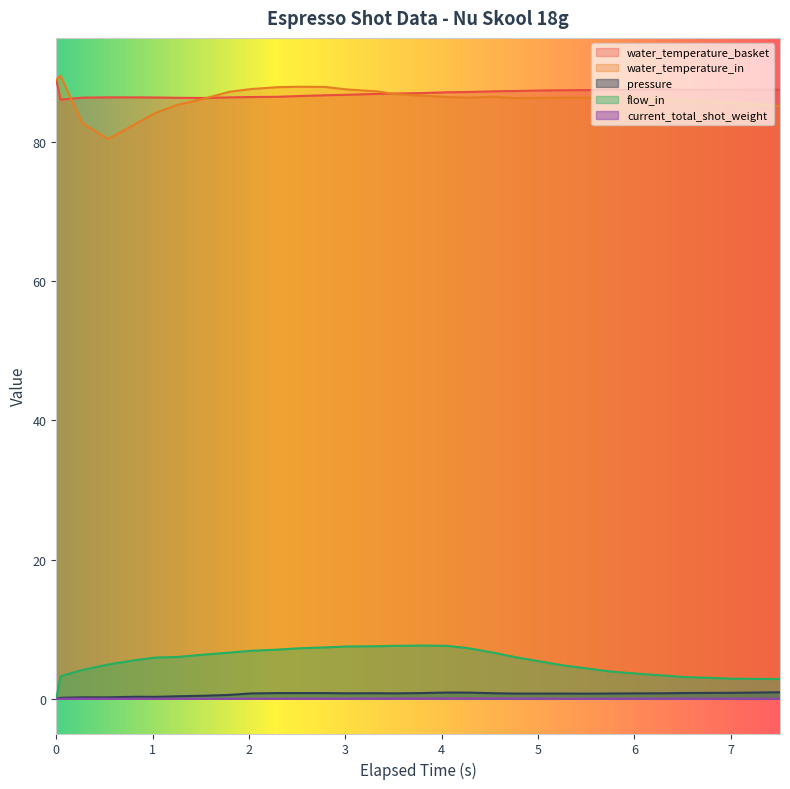

Reading left to right, transcribe all the data shown in this chart.

water_temperature_basket: 89.0	86.1	86.4	86.5	86.5	86.4	86.4	86.4	86.5	86.5	86.5	86.6	86.8	86.8	87.0	87.0	87.1	87.2	87.2	87.3	87.4	87.4	87.5	87.5	87.5	87.5	87.6	87.5	87.5	87.6	87.6	87.5
water_temperature_in: 89.0	89.6	82.7	80.5	82.6	84.2	85.4	86.2	87.3	87.7	87.9	88.0	88.0	87.6	87.3	86.9	86.7	86.5	86.4	86.5	86.3	86.4	86.4	86.4	86.4	86.4	86.2	86.1	85.8	85.7	85.5	85.2
pressure: 0.0	0.1	0.2	0.2	0.3	0.3	0.3	0.4	0.6	0.8	0.8	0.8	0.8	0.8	0.8	0.8	0.8	0.9	0.9	0.8	0.7	0.7	0.7	0.7	0.8	0.8	0.8	0.8	0.8	0.8	0.9	0.9
flow_in: 0.0	3.2	4.1	4.9	5.5	5.9	6.0	6.3	6.6	6.9	7.1	7.2	7.4	7.5	7.5	7.6	7.6	7.6	7.3	6.6	6.0	5.3	4.8	4.3	3.9	3.6	3.4	3.1	3.0	2.9	2.9	2.8
current_total_shot_weight: 0.0	0.0	0.0	0.0	0.0	0.0	0.0	0.0	0.0	0.0	0.0	0.0	0.0	0.0	0.0	0.0	0.0	0.0	0.0	0.0	0.0	0.0	0.0	0.0	0.0	0.0	0.0	0.0	0.0	0.0	0.0	0.0